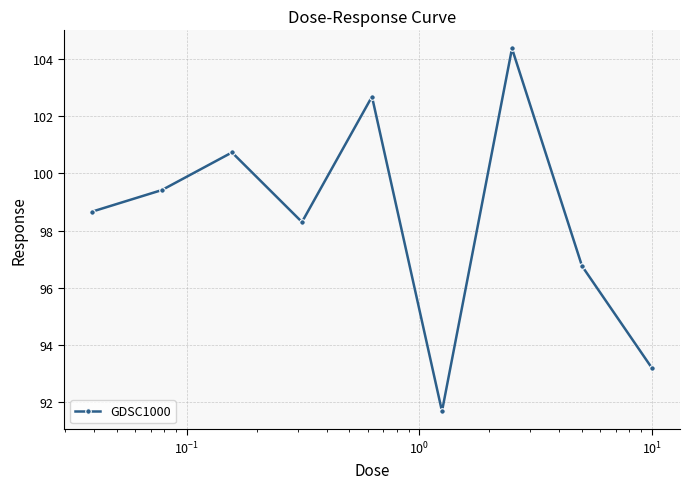

Reading left to right, what are all the values shown in this chart?

98.7	99.4	100.7	98.3	102.7	91.7	104.4	96.8	93.2